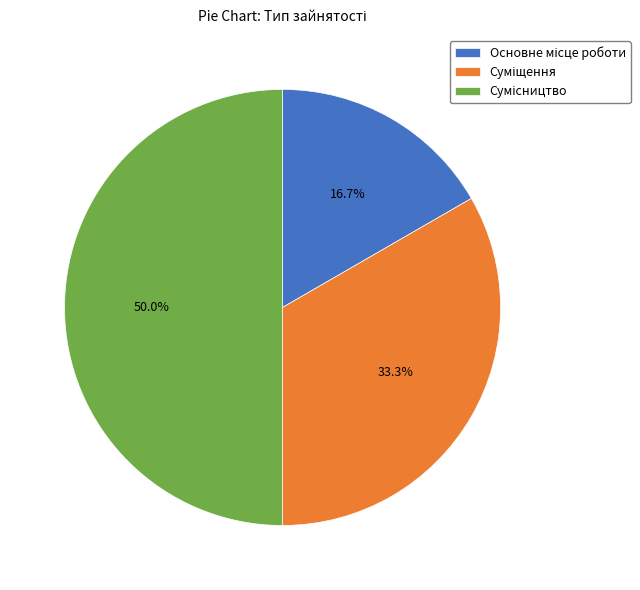

Count the number of slices in the pie.

3